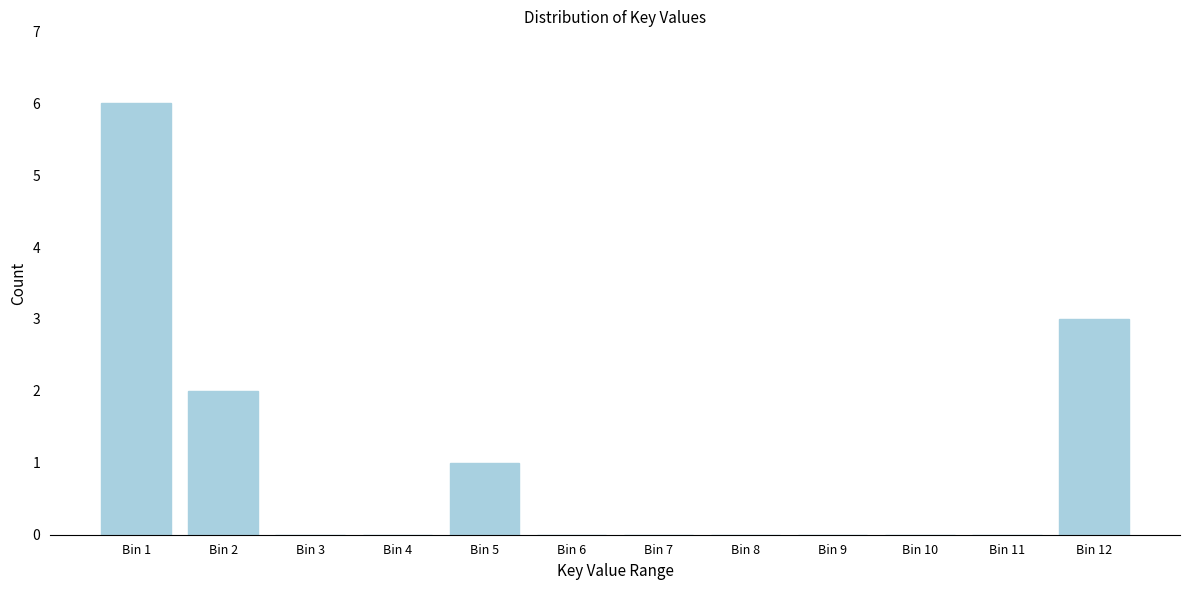

Reading left to right, what are all the values shown in this chart?

Bin 1=6	Bin 2=2	Bin 3=0	Bin 4=0	Bin 5=1	Bin 6=0	Bin 7=0	Bin 8=0	Bin 9=0	Bin 10=0	Bin 11=0	Bin 12=3